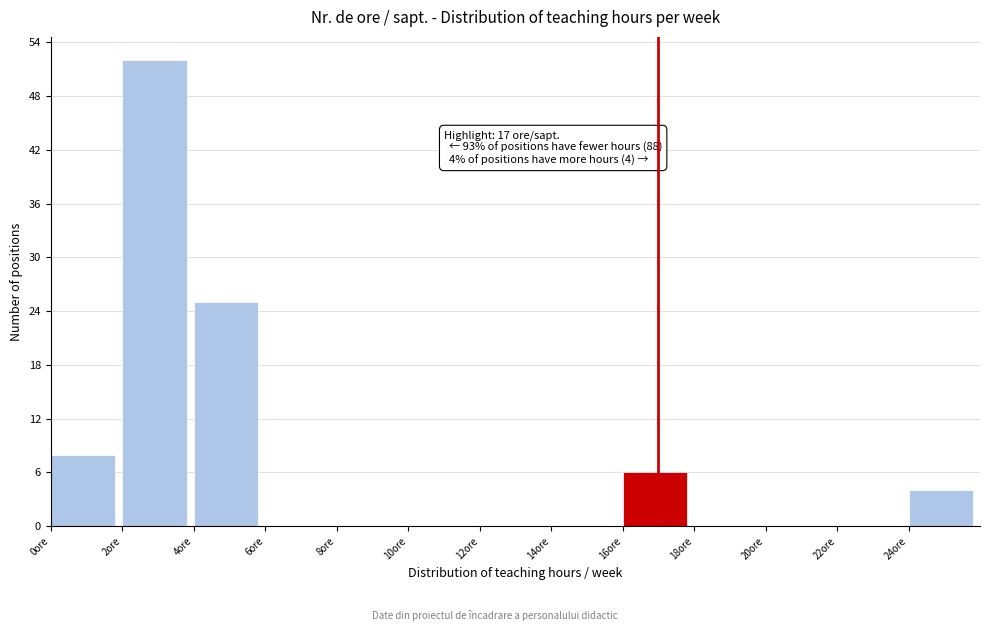

Which range on the x-axis has the tallest bar?

2 to 4